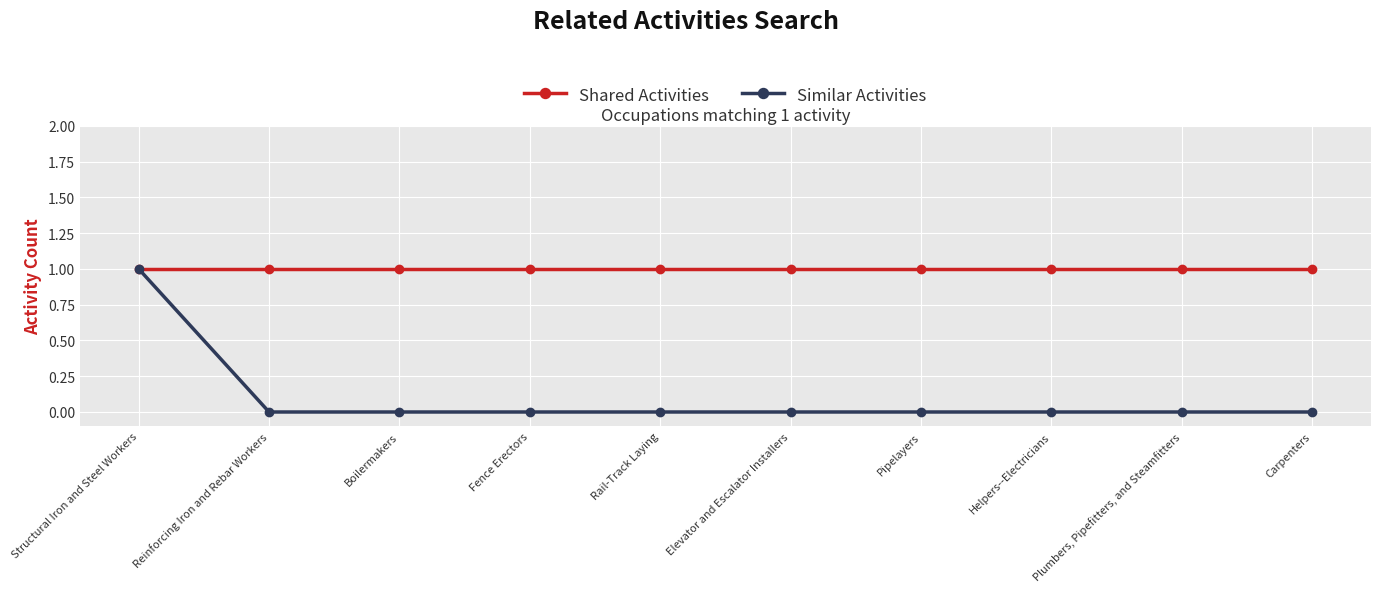

What is the greatest value displayed?

1